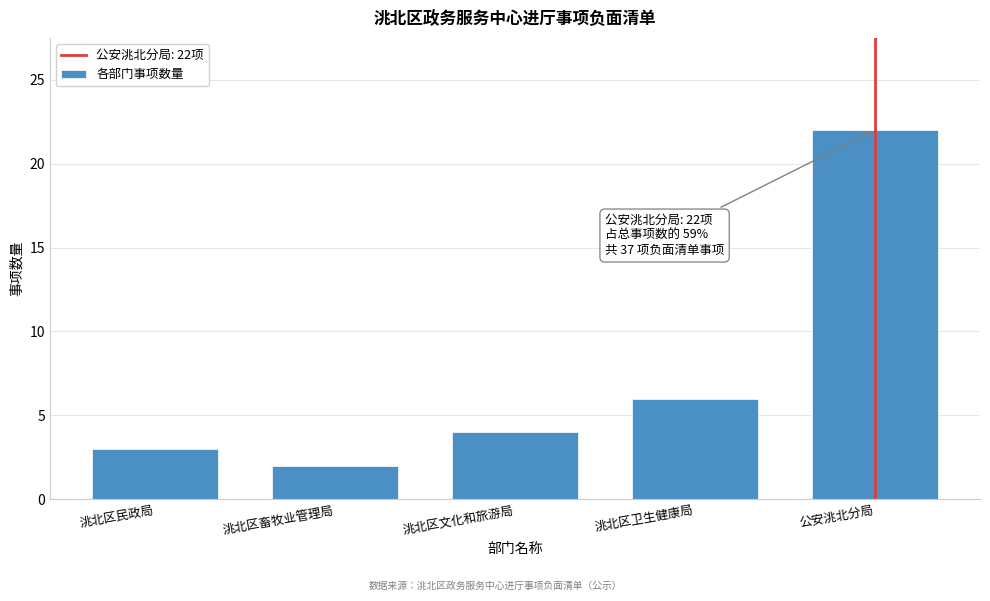

Reading left to right, transcribe all the data shown in this chart.

3	2	4	6	22